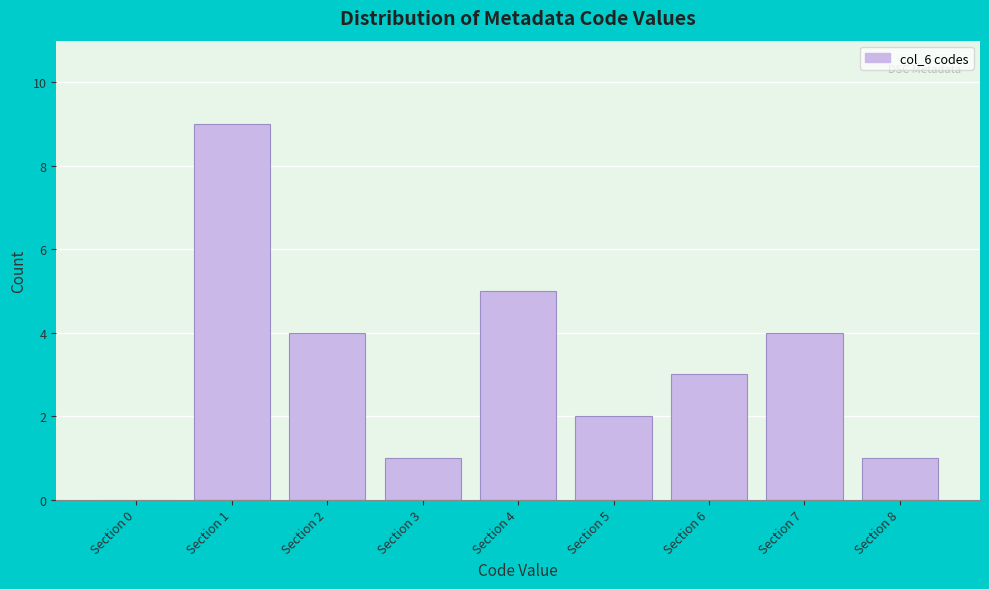

Reading right to left, what are all the values shown in this chart?

Section 8=1	Section 7=4	Section 6=3	Section 5=2	Section 4=5	Section 3=1	Section 2=4	Section 1=9	Section 0=0